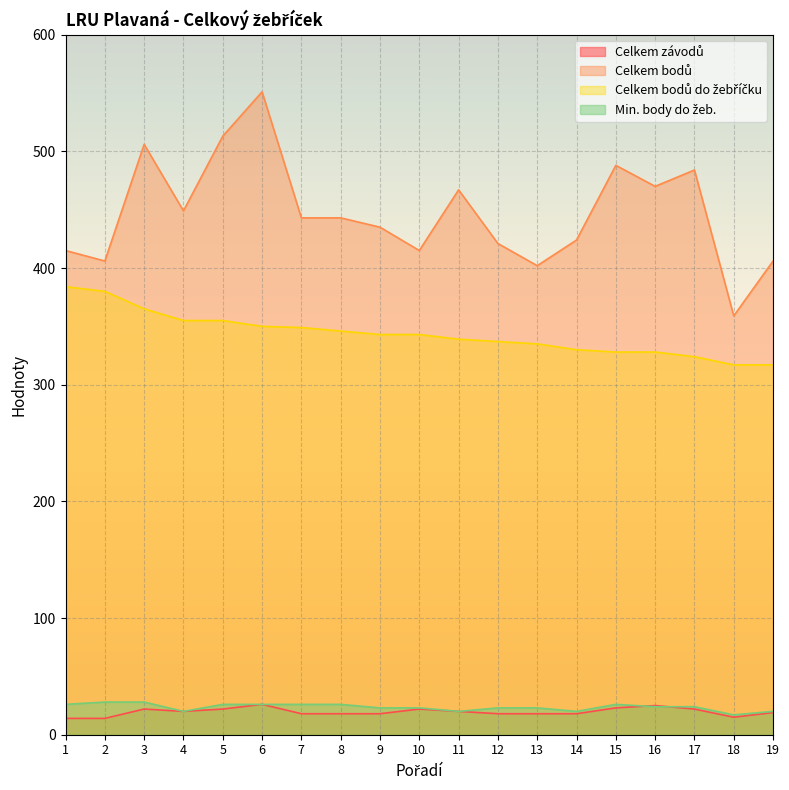

List the labels in order of Celkem závodů value, largest first.

6, 16, 15, 3, 5, 10, 17, 4, 11, 19, 7, 8, 9, 12, 13, 14, 18, 1, 2